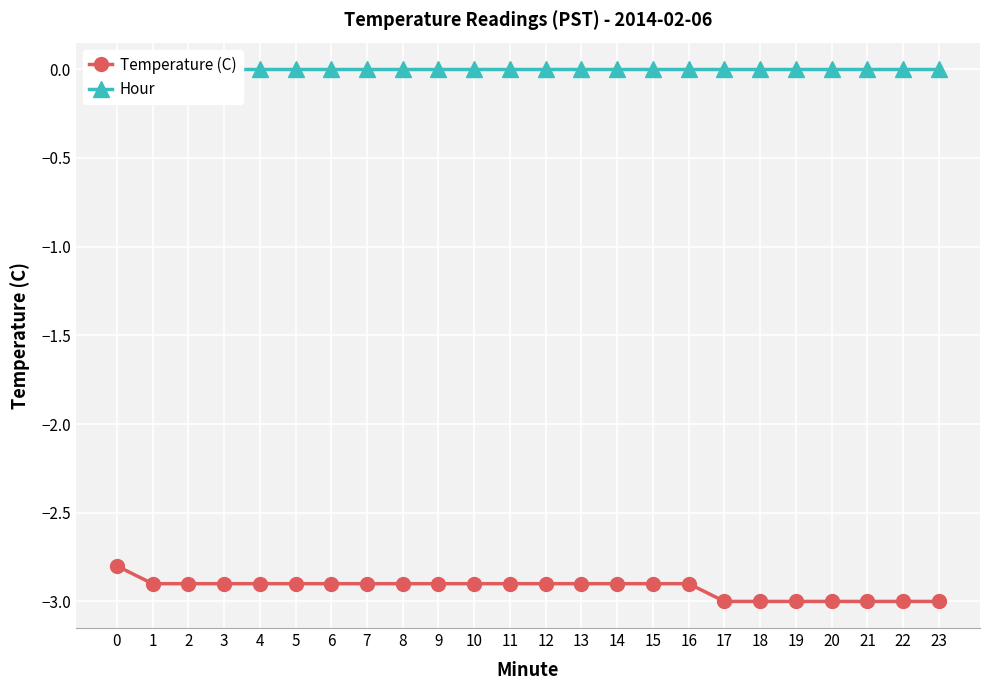

Count the Temperature (C) values in the range -3 to -2.

24